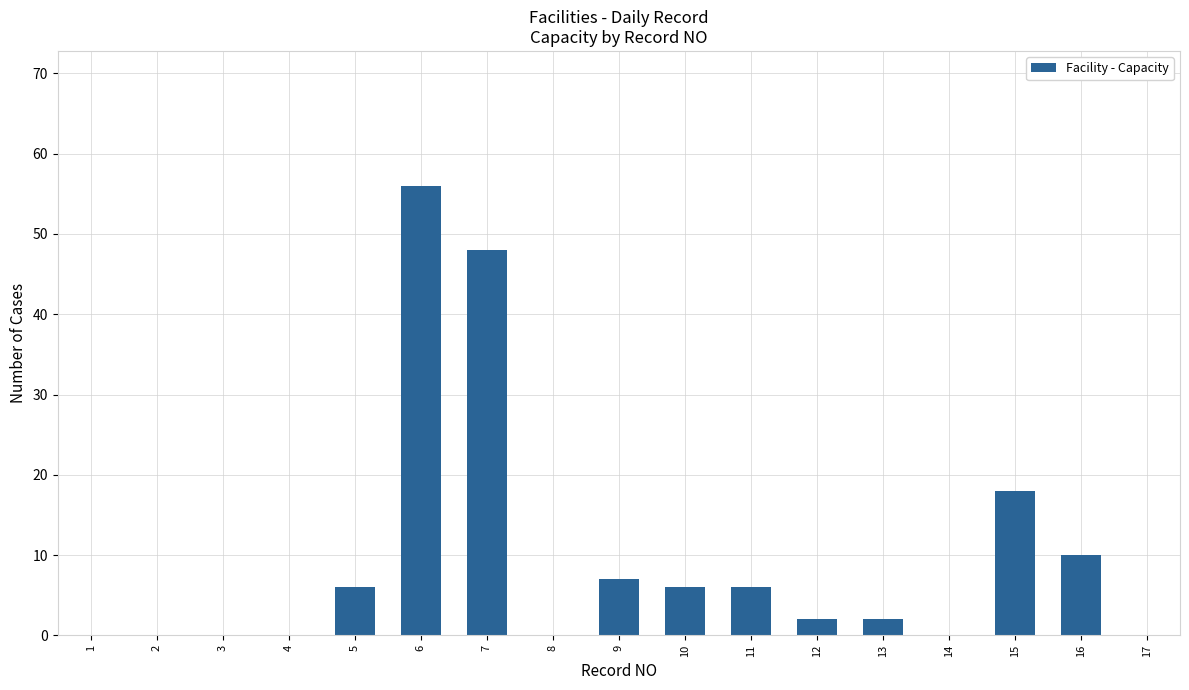

Reading right to left, list all the values displayed in this chart.

17=0	16=10	15=18	14=0	13=2	12=2	11=6	10=6	9=7	8=0	7=48	6=56	5=6	4=0	3=0	2=0	1=0